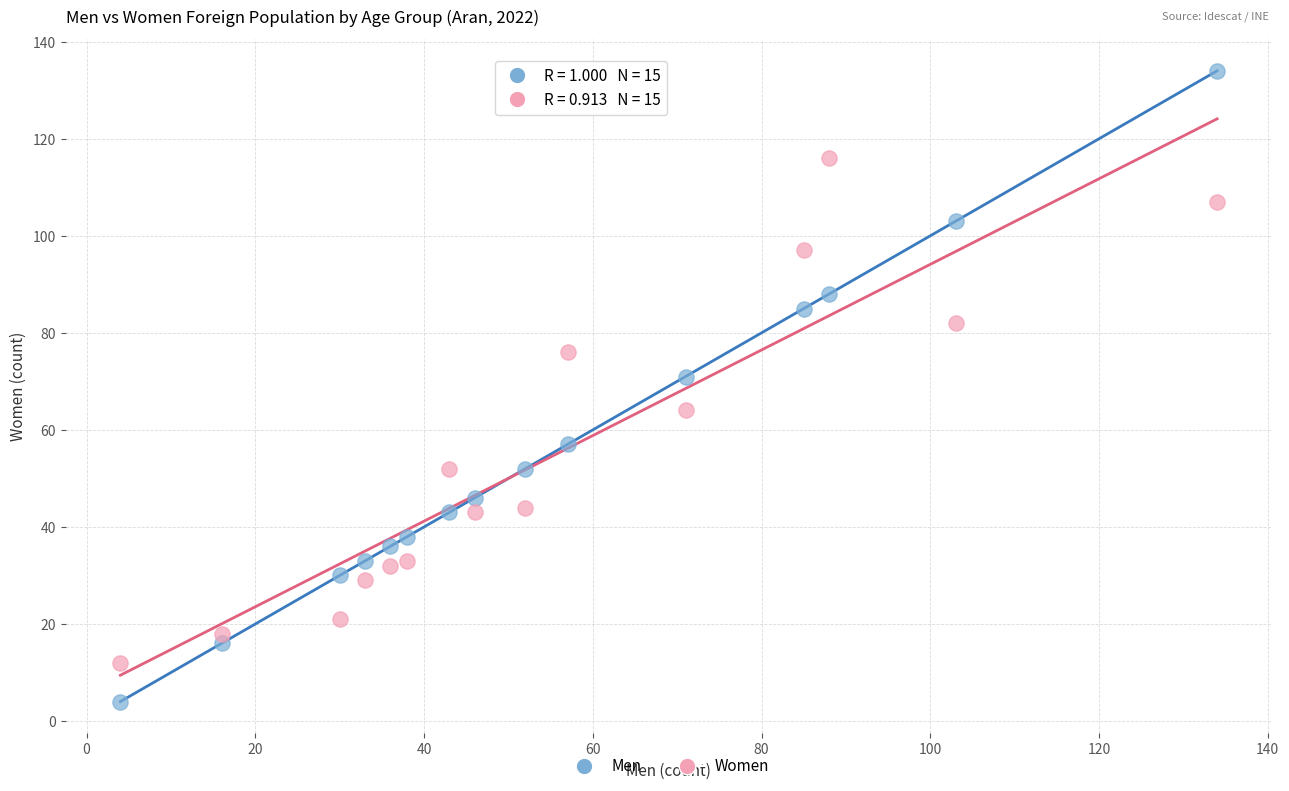

What are all the series names shown in the legend?

Men, Women